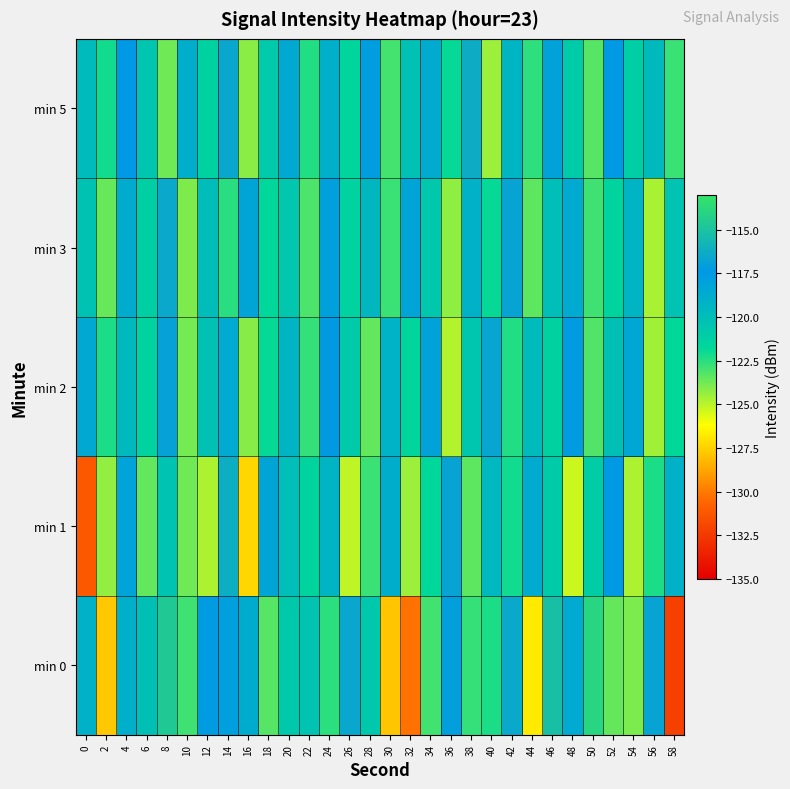

Reading left to right, extract all data points from this chart.

min 0: 0=-119.1	2=-127.7	4=-119.0	6=-120.1	8=-114.6	10=-122.9	12=-117.6	14=-117.9	16=-118.7	18=-123.3	20=-120.7	22=-120.4	24=-122.6	26=-116.6	28=-120.7	30=-127.8	32=-130.2	34=-122.9	36=-117.1	38=-122.7	40=-122.3	42=-116.5	44=-126.8	46=-115.2	48=-118.6	50=-114.0	52=-123.6	54=-123.9	56=-116.8	58=-132.2
min 1: 0=-131.1	2=-124.3	4=-118.2	6=-123.5	8=-120.4	10=-123.7	12=-124.8	14=-116.2	16=-127.3	18=-118.3	20=-120.0	22=-121.5	24=-119.3	26=-125.1	28=-122.8	30=-118.9	32=-124.5	34=-121.7	36=-116.8	38=-123.4	40=-119.6	42=-122.1	44=-118.7	46=-120.9	48=-125.3	50=-121.0	52=-117.5	54=-124.8	56=-122.3	58=-119.1
min 2: 0=-118.5	2=-122.3	4=-119.7	6=-121.4	8=-116.9	10=-123.8	12=-120.2	14=-118.6	16=-124.1	18=-121.9	20=-119.4	22=-122.7	24=-117.3	26=-120.8	28=-123.5	30=-119.2	32=-121.6	34=-118.1	36=-124.9	38=-120.5	40=-116.7	42=-122.4	44=-119.8	46=-121.3	48=-117.6	50=-123.2	52=-120.1	54=-118.4	56=-124.6	58=-121.8
min 3: 0=-120.3	2=-123.6	4=-118.8	6=-121.2	8=-116.5	10=-124.0	12=-119.9	14=-122.5	16=-118.3	18=-121.7	20=-120.6	22=-123.1	24=-117.9	26=-121.4	28=-119.5	30=-122.8	32=-118.2	34=-120.7	36=-124.3	38=-119.1	40=-121.9	42=-116.8	44=-123.4	46=-120.0	48=-118.6	50=-122.9	52=-121.5	54=-119.3	56=-124.7	58=-120.4
min 5: 0=-119.8	2=-122.1	4=-117.4	6=-120.5	8=-123.7	10=-118.9	12=-121.3	14=-116.6	16=-124.2	18=-120.8	20=-118.5	22=-122.4	24=-119.0	26=-121.6	28=-117.8	30=-123.0	32=-120.2	34=-118.7	36=-121.9	38=-116.3	40=-124.5	42=-119.4	44=-122.6	46=-118.1	48=-120.9	50=-123.3	52=-117.5	54=-121.1	56=-119.7	58=-122.8